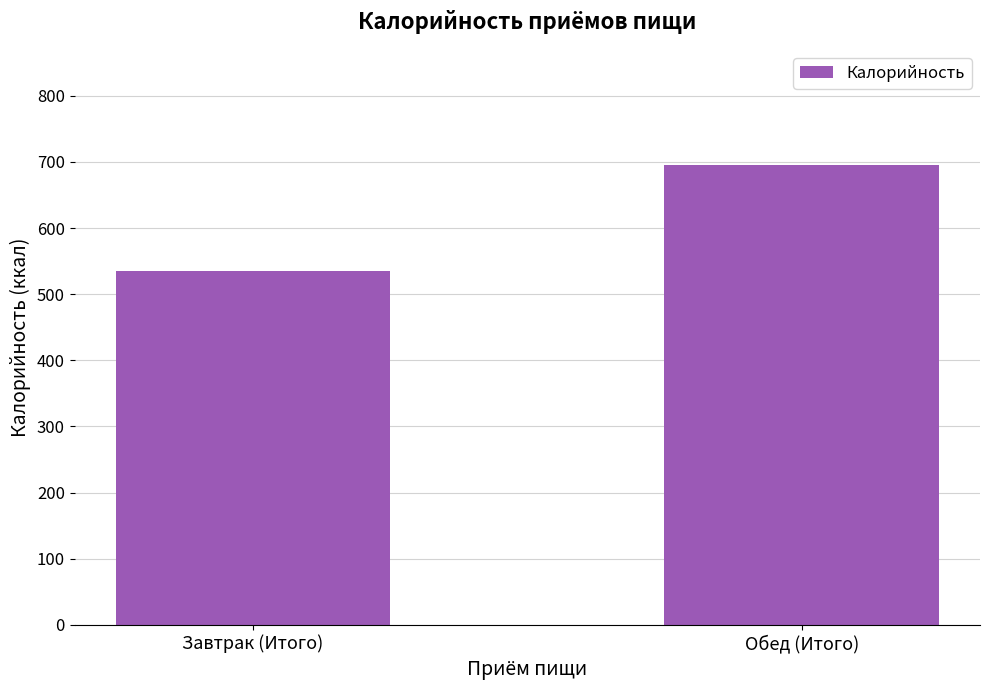

What position from the left is Завтрак (Итого)?

1